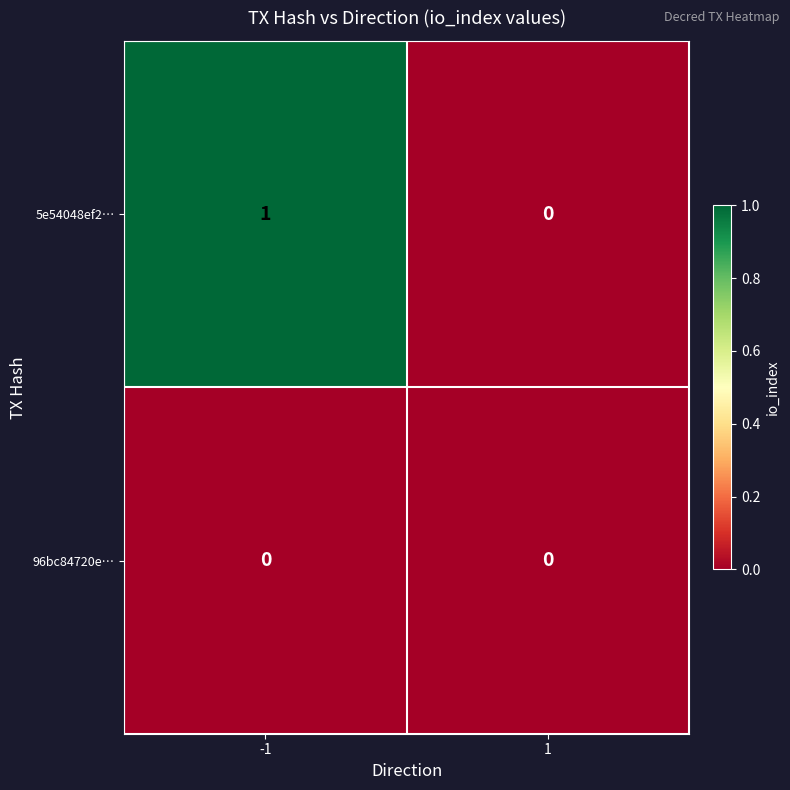

Which series has the largest range (max minus min)?

5e54048ef2…